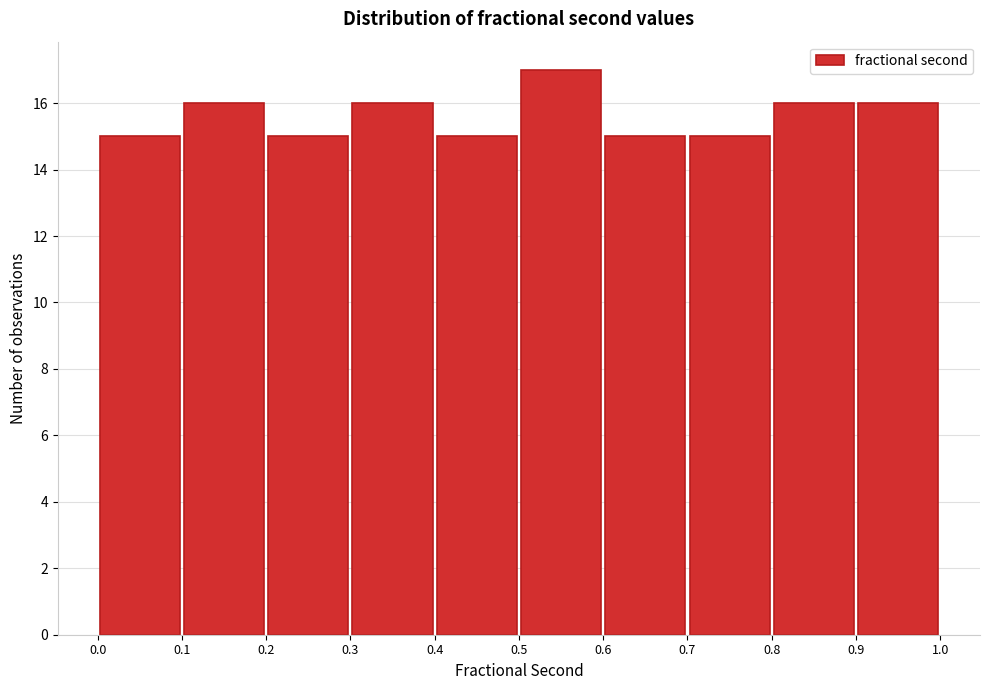

Reading left to right, transcribe this chart: for each bar, give the range it covers on the x-axis and its height. The values are not printed on the chart, so give them approximately, as read against the axis.

0.0 to 0.1: 15
0.1 to 0.2: 16
0.2 to 0.3: 15
0.3 to 0.4: 16
0.4 to 0.5: 15
0.5 to 0.6: 17
0.6 to 0.7: 15
0.7 to 0.8: 15
0.8 to 0.9: 16
0.9 to 1.0: 16